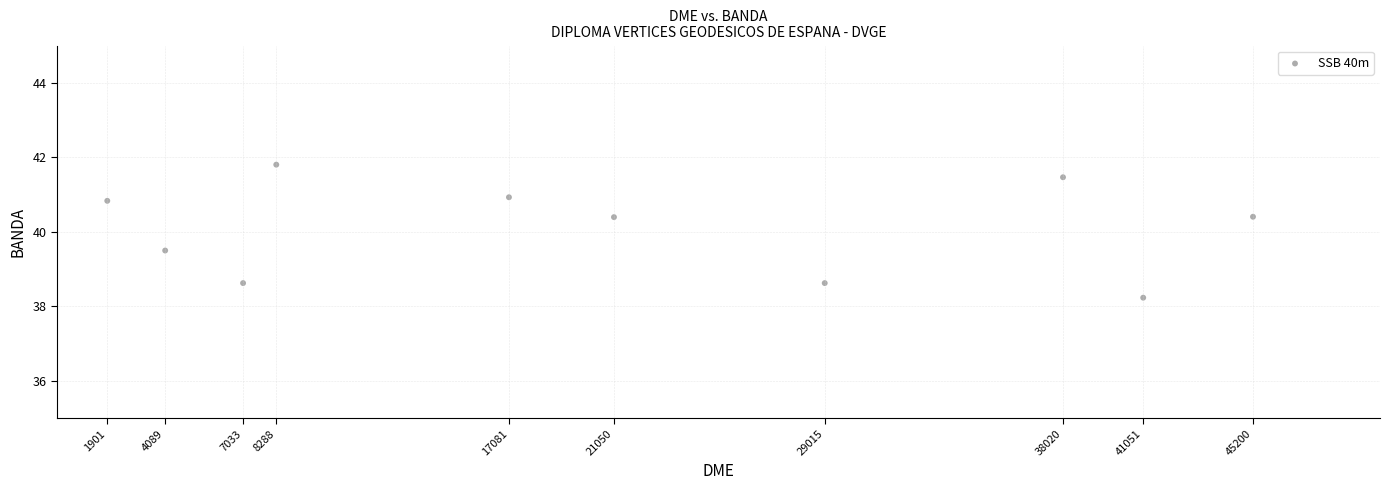

What is the average X value?

21272.8